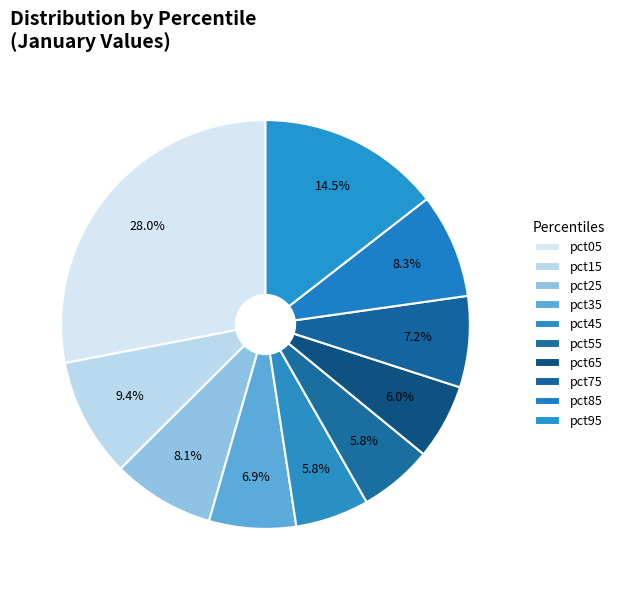

Is the sum of pct25 and pct15 greater than half?

No